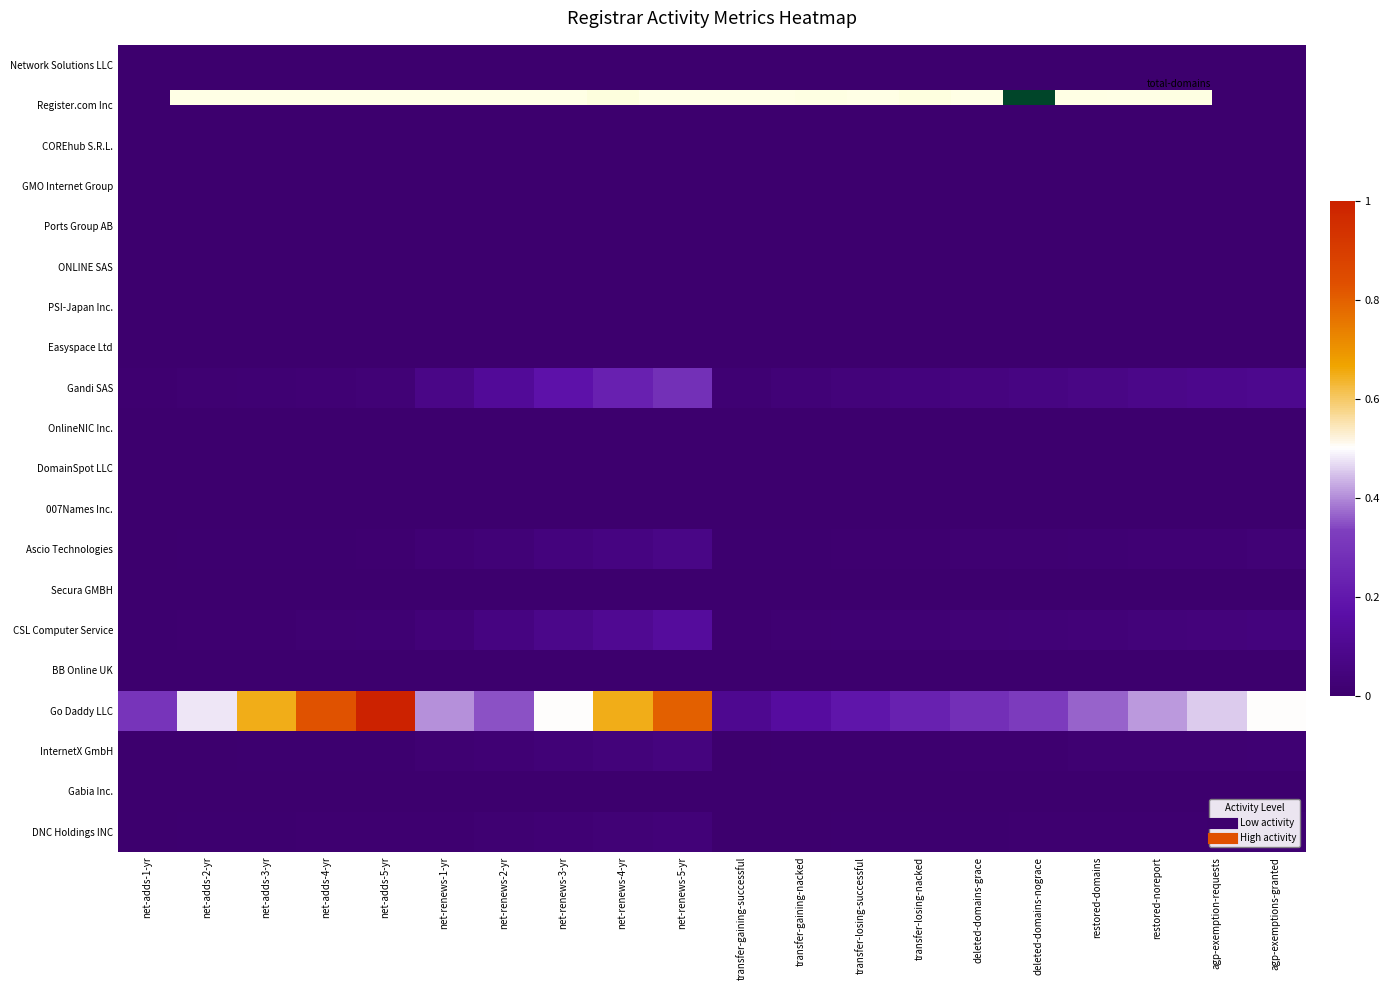

List the labels in order of Gabia Inc. value, smallest first.

net-adds-1-yr, net-adds-2-yr, net-adds-3-yr, net-adds-4-yr, net-adds-5-yr, net-renews-1-yr, net-renews-2-yr, net-renews-3-yr, net-renews-4-yr, net-renews-5-yr, transfer-gaining-successful, transfer-gaining-nacked, transfer-losing-successful, transfer-losing-nacked, deleted-domains-grace, deleted-domains-nograce, restored-domains, restored-noreport, agp-exemption-requests, agp-exemptions-granted